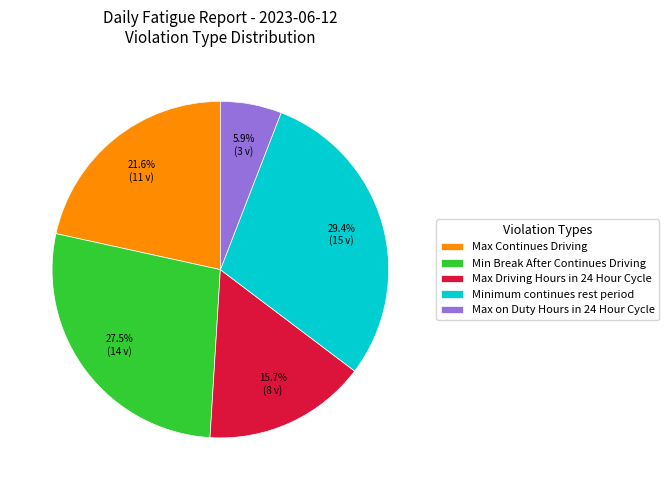

Which category has the biggest portion of the pie?

Minimum continues rest period